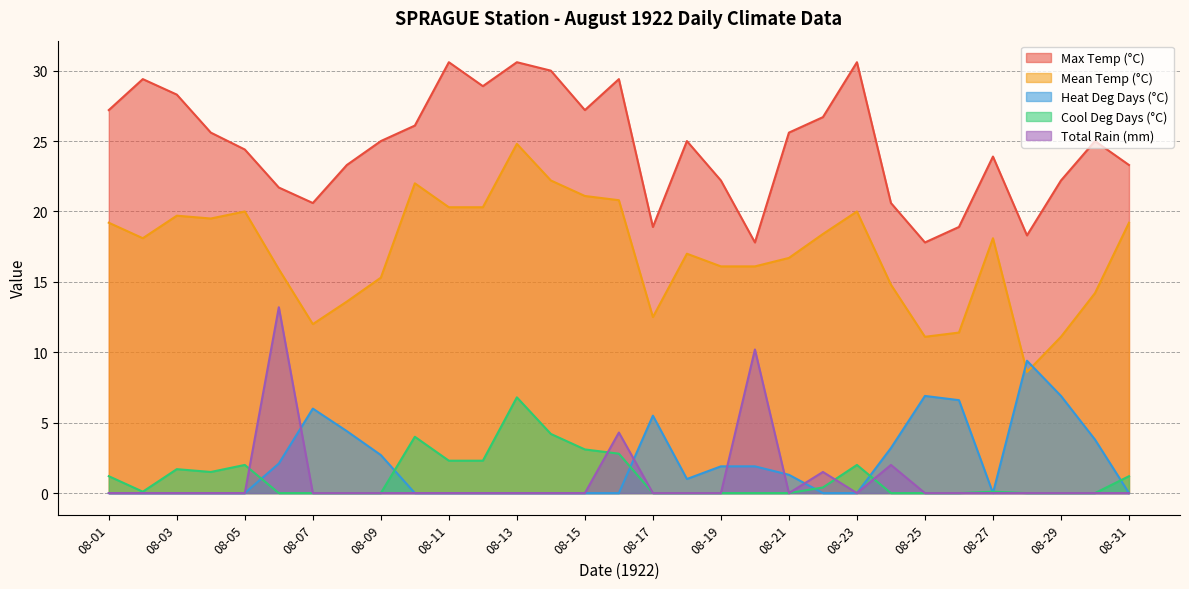

What is the difference between the maximum and minimum values in the Total Rain (mm) series?

13.2